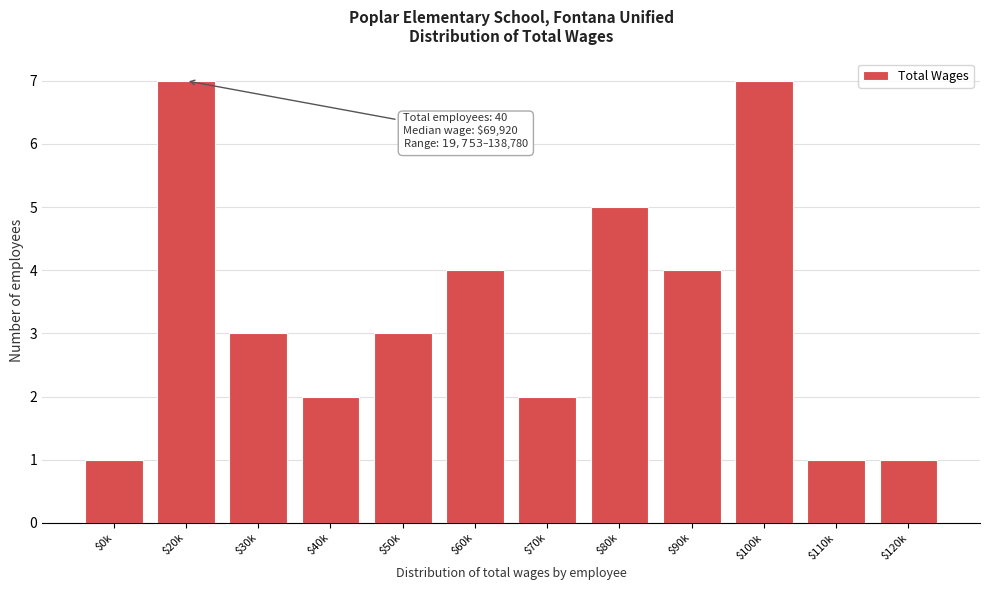

Reading right to left, what are all the values shown in this chart?

1	1	7	4	5	2	4	3	2	3	7	1